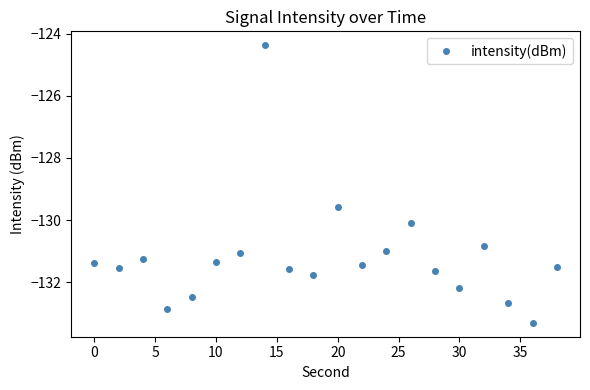

What is the value of the 17th point from the left?

-130.8